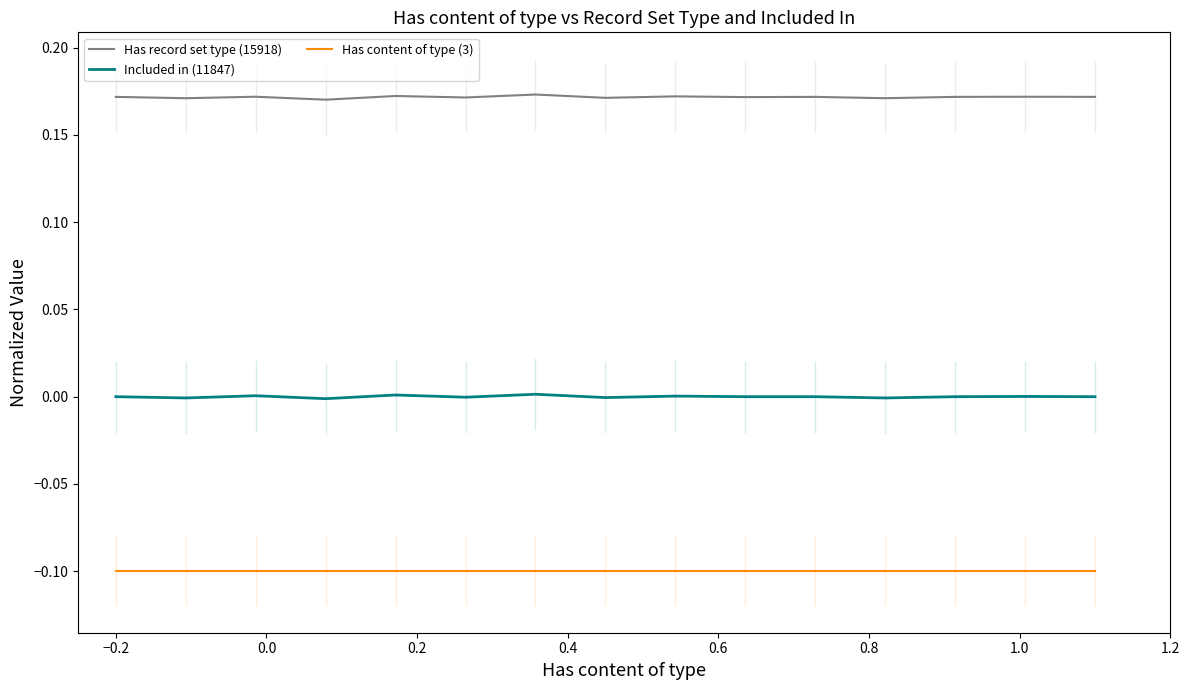

List the series in order of their peak value, highest first.

Has record set type (15918), Included in (11847), Has content of type (3)